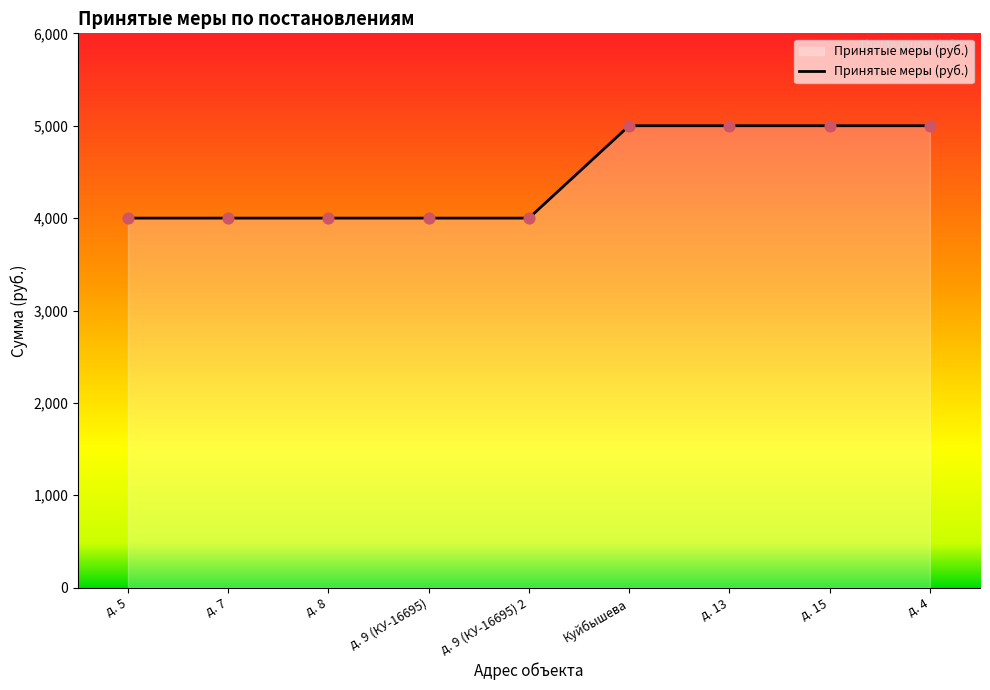

Approximately how many times larger is the value at д. 7 compared to д. 9 (КУ-16695) 2?

1.0